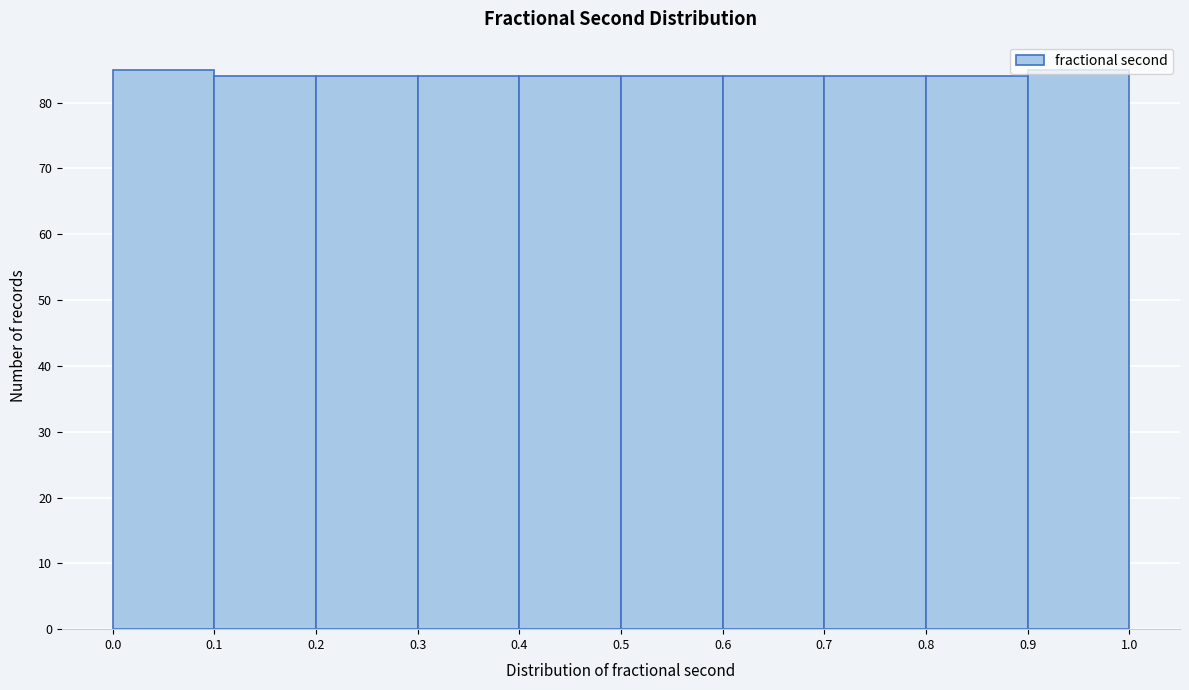

Reading left to right, list every bar in this chart as the range it spans on the x-axis followed by its height. The values are not printed on the chart, so give them approximately, as read against the axis.

0.0 to 0.1: 85
0.1 to 0.2: 84
0.2 to 0.3: 84
0.3 to 0.4: 84
0.4 to 0.5: 84
0.5 to 0.6: 84
0.6 to 0.7: 84
0.7 to 0.8: 84
0.8 to 0.9: 84
0.9 to 1.0: 85